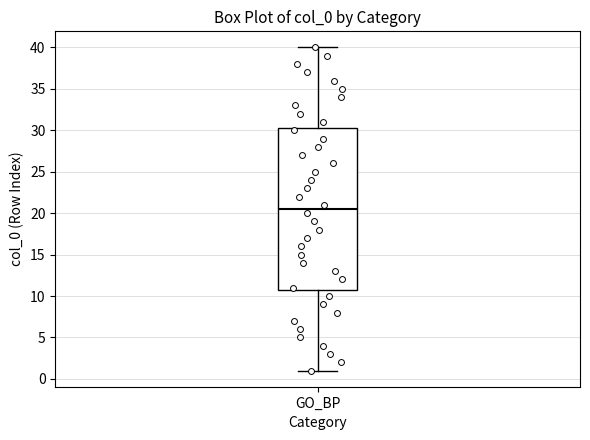

Transcribe this box plot: give where the median line is, the range the box spans, and where the two whiskers end, as read against the y-axis. The values are not printed on the chart, so give them approximately, as read against the axis.

median 20.5, box 11.0 to 30.5, whiskers 1.0 to 40.0